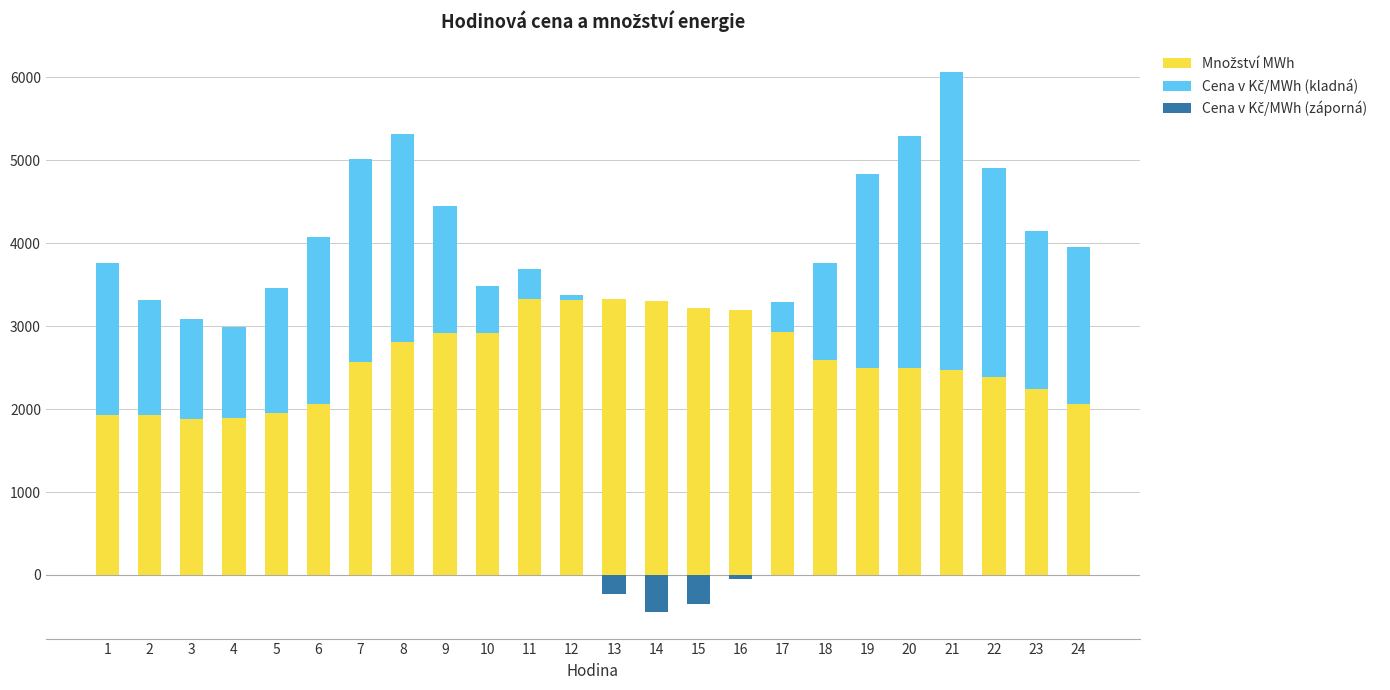

How many bars are there in total?

72